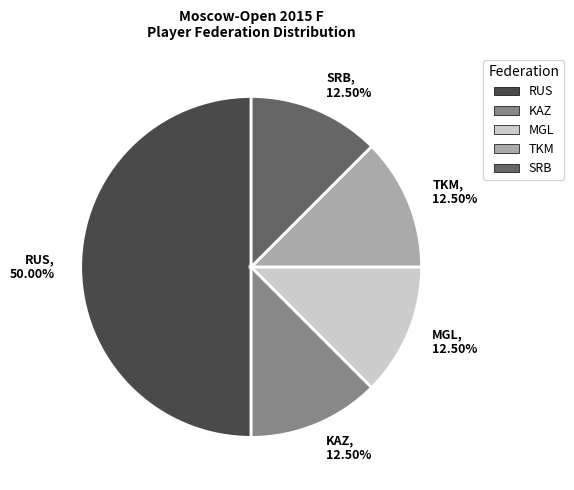

Approximately how many times larger is the value at MGL, 12.50% compared to TKM, 12.50%?

1.0